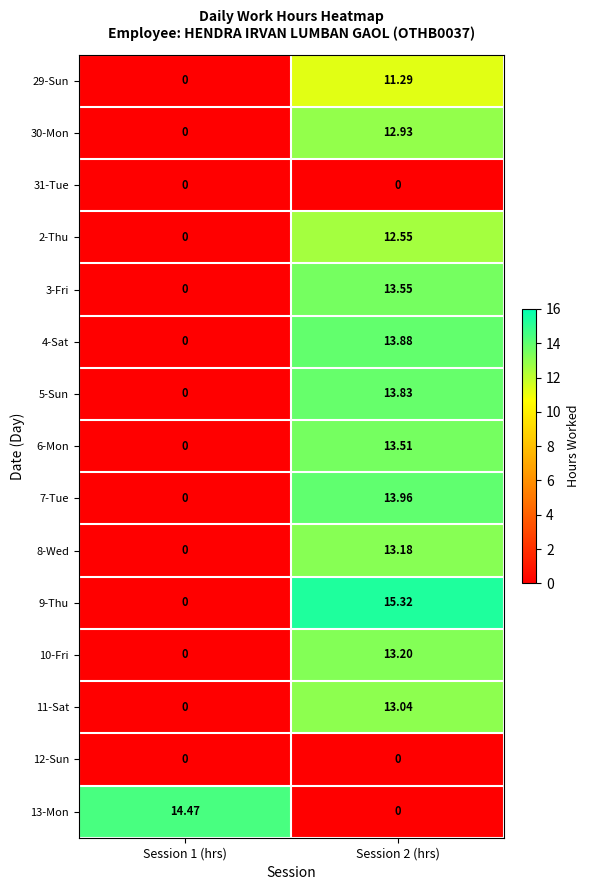

Is the value of 31-Tue at Session 1 (hrs) greater than the value of 13-Mon at Session 1 (hrs)?

No